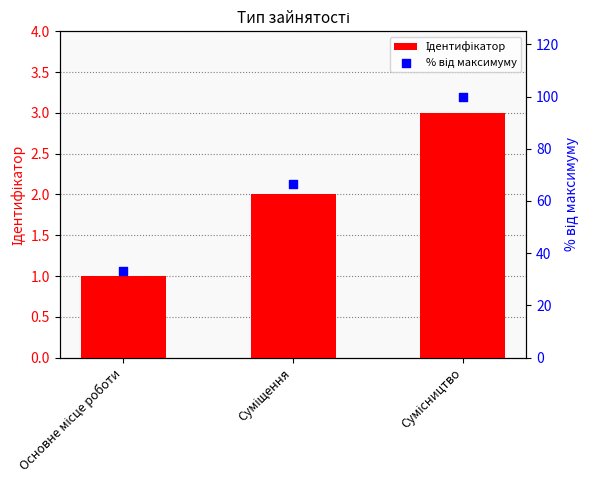

What is the total value across all series at Основне місце роботи?

34.3